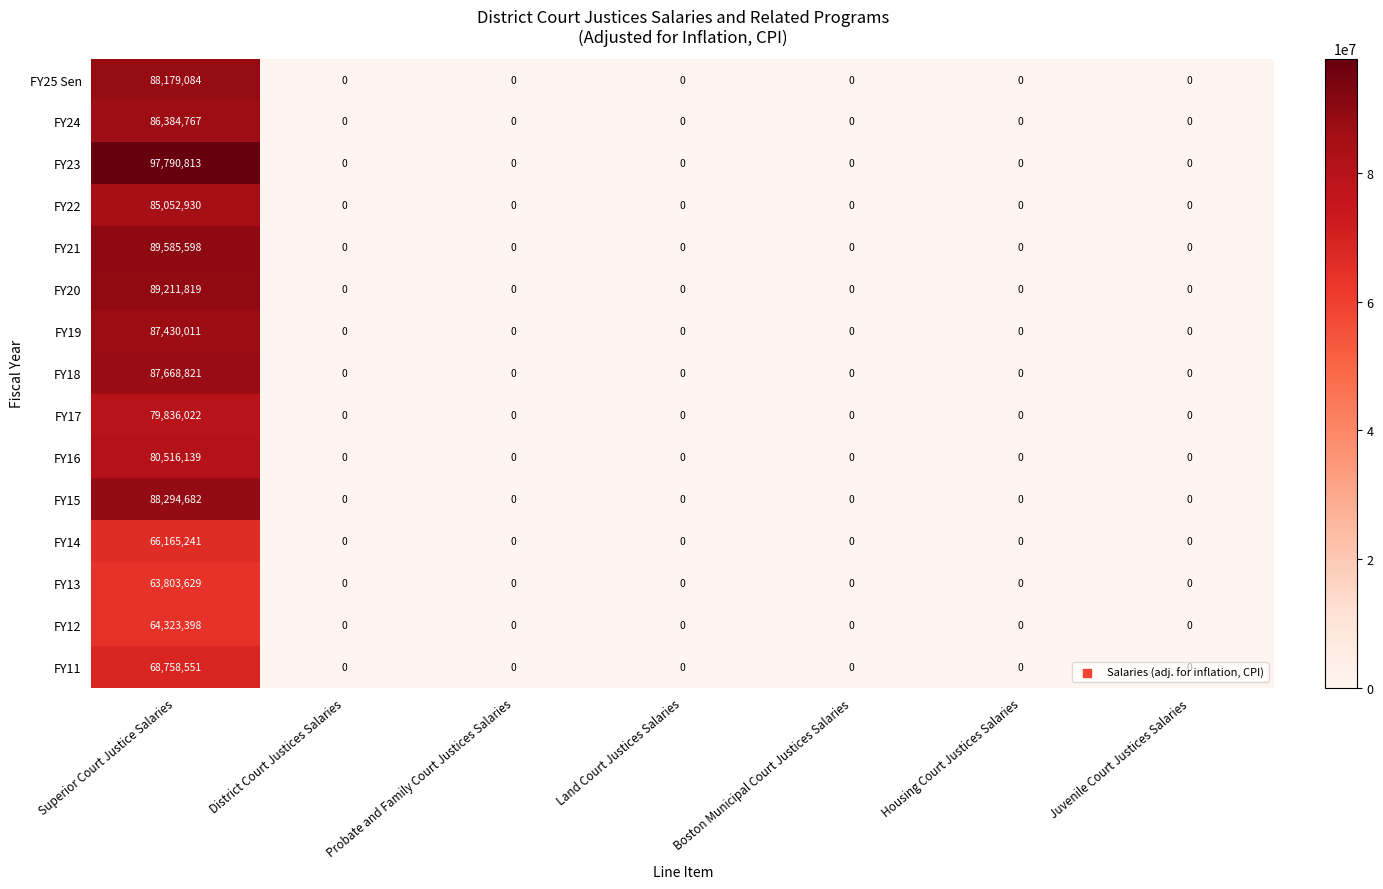

At which category is the sum across all series the highest?

Superior Court Justice Salaries